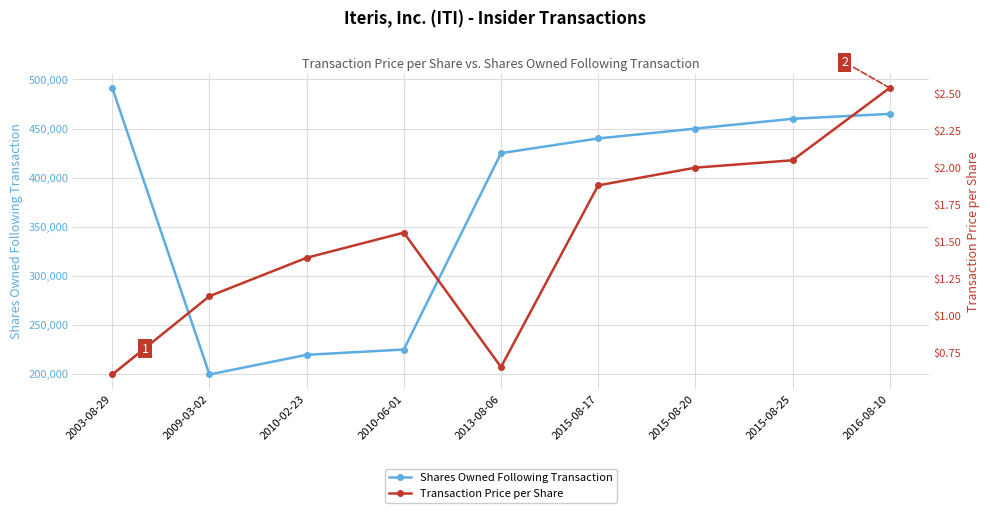

List the series in order of their overall mean, highest first.

Shares Owned Following Transaction, Transaction Price per Share